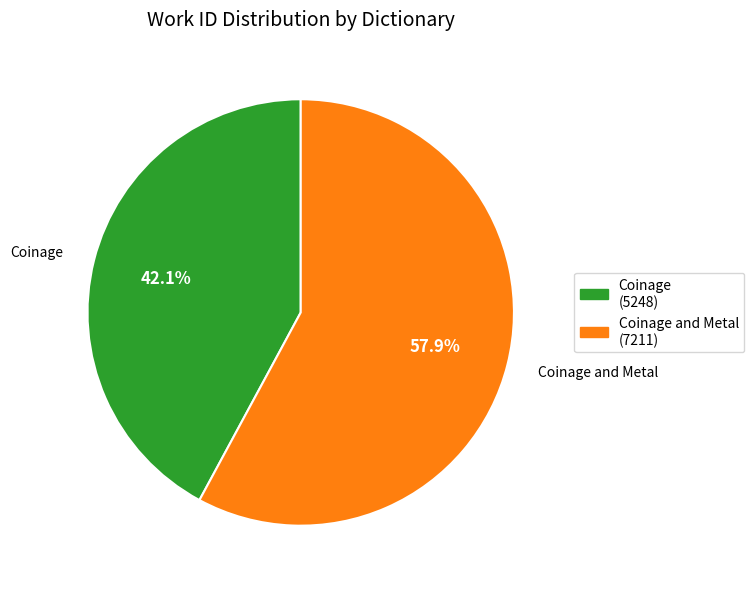

Is there a majority slice in this chart?

Yes